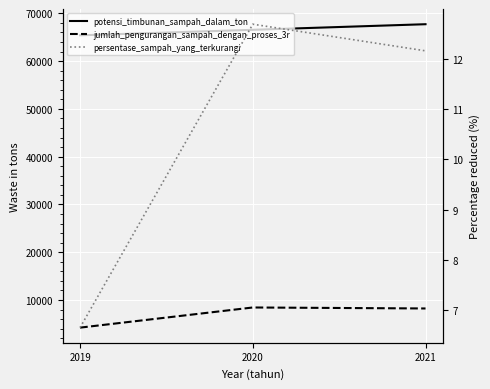

The jumlah_pengurangan_sampah_dengan_proses_3r series shows 8235.4 at 2021. True or false?

True